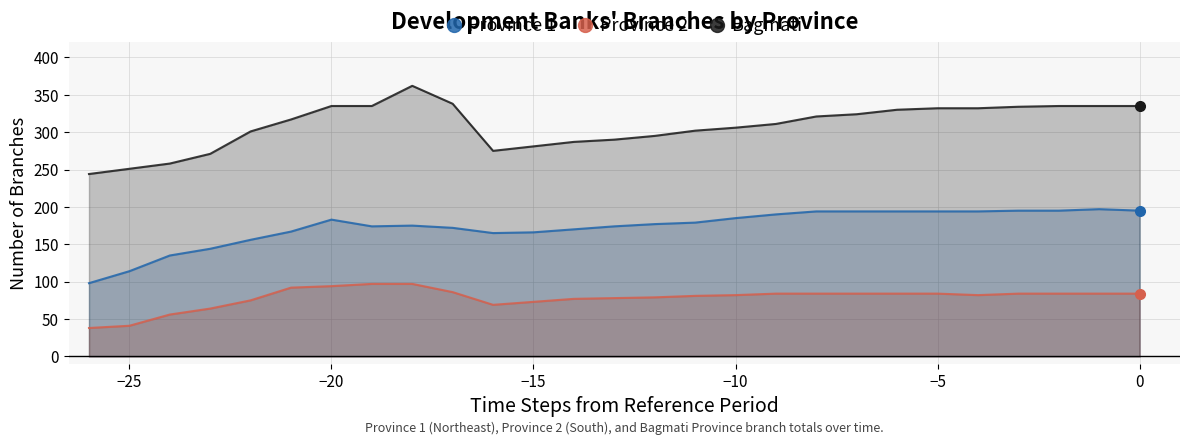

True or false: Bagmati and Province 1 intersect in this chart.

False